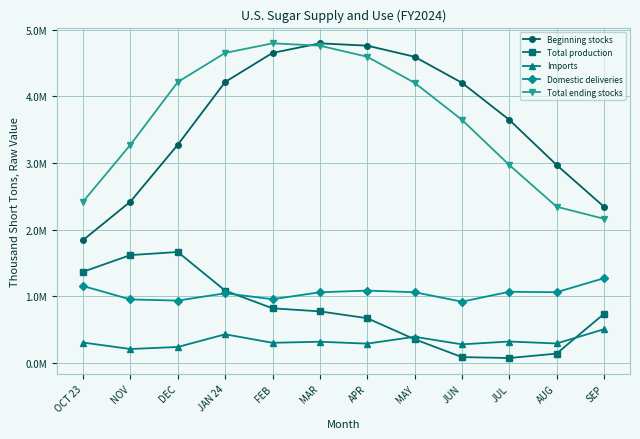

How many data points does each series have?

12